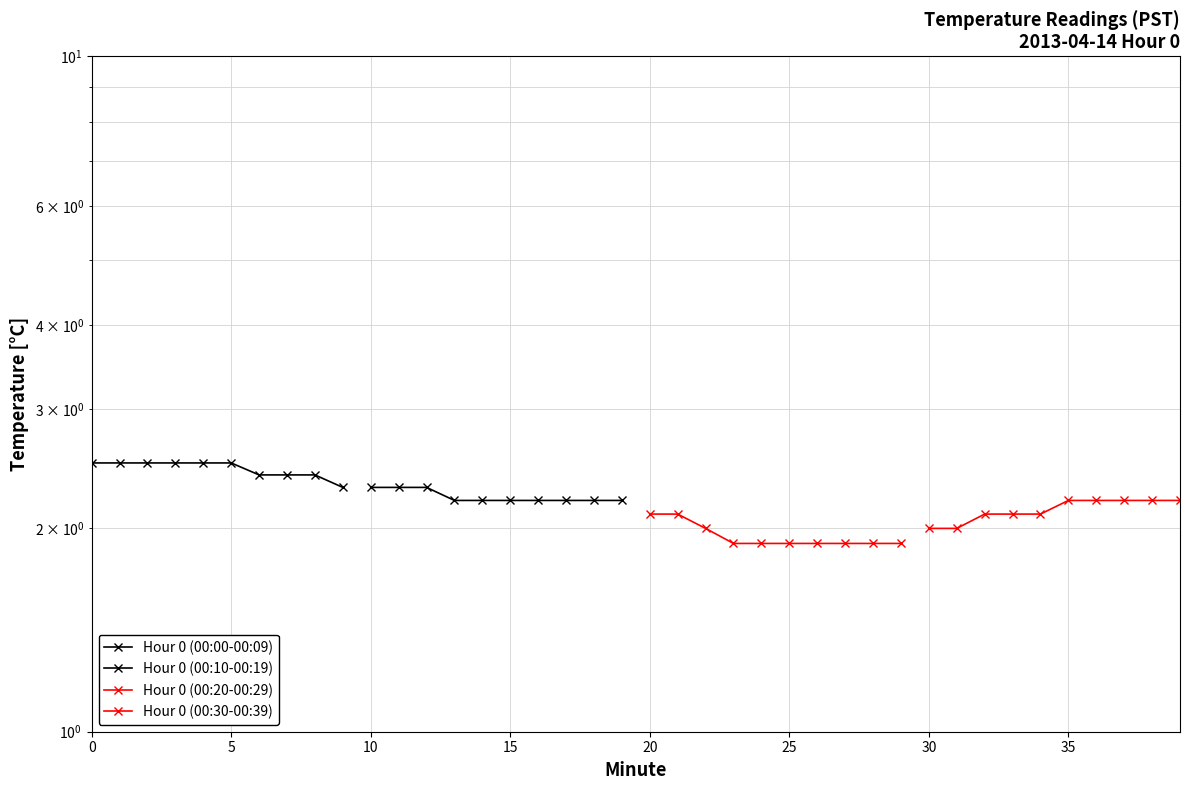

True or false: Hour 0 (00:10-00:19) and Hour 0 (00:20-00:29) cross at least once.

False